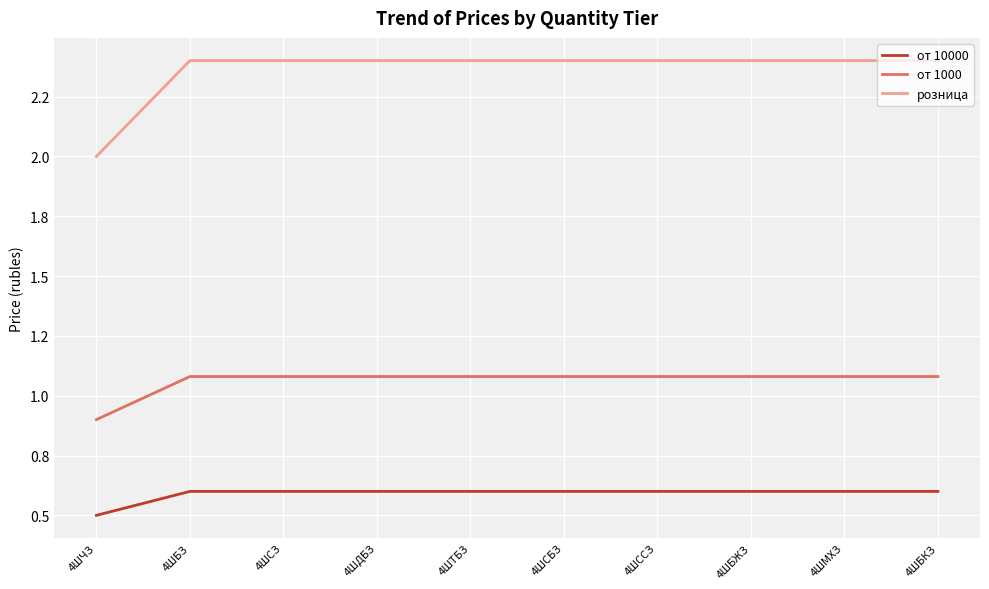

True or false: от 1000 and розница cross at least once.

False